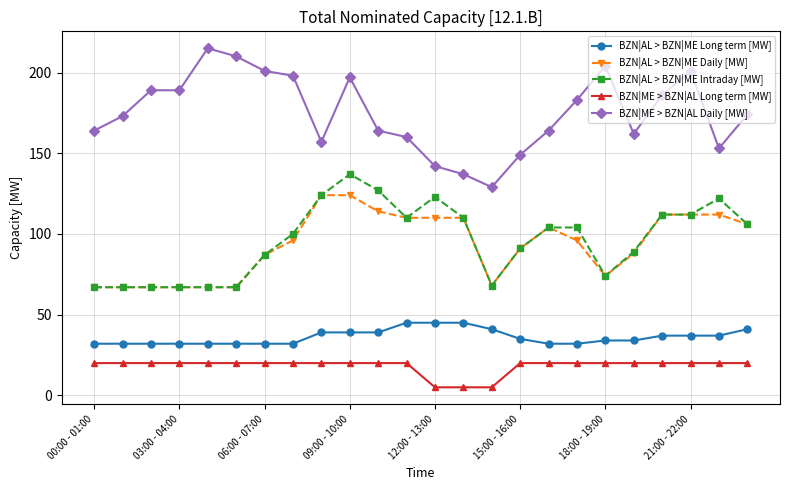

Which series has the largest total across all categories?

BZN|ME > BZN|AL Daily [MW]